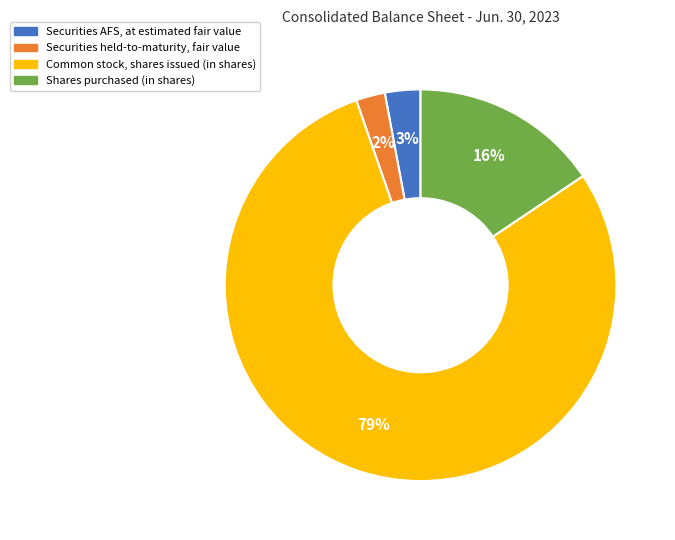

What is the smallest slice in the pie chart?

Securities held-to-maturity, fair value